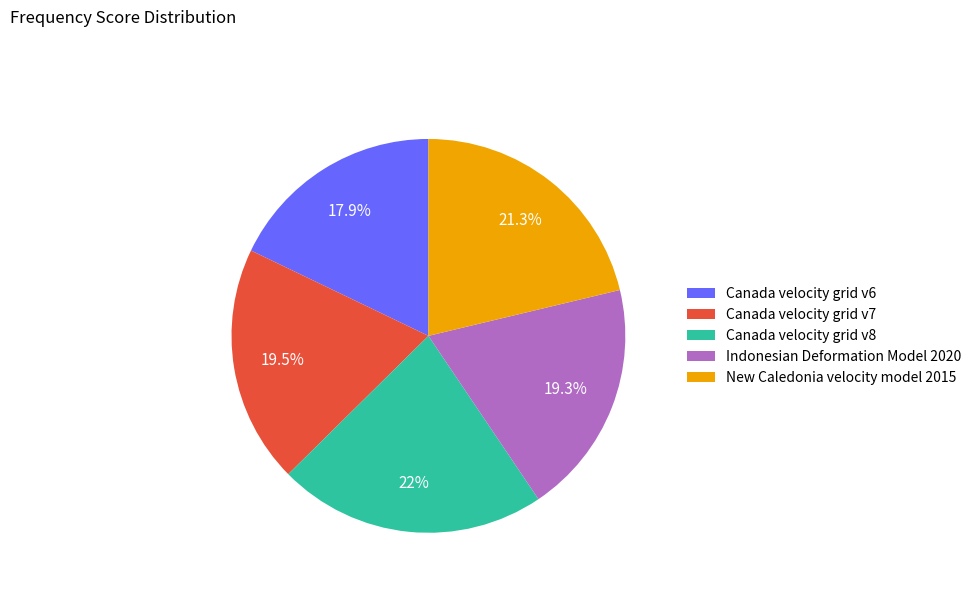

What portion of the pie excludes Canada velocity grid v6?

82.1%